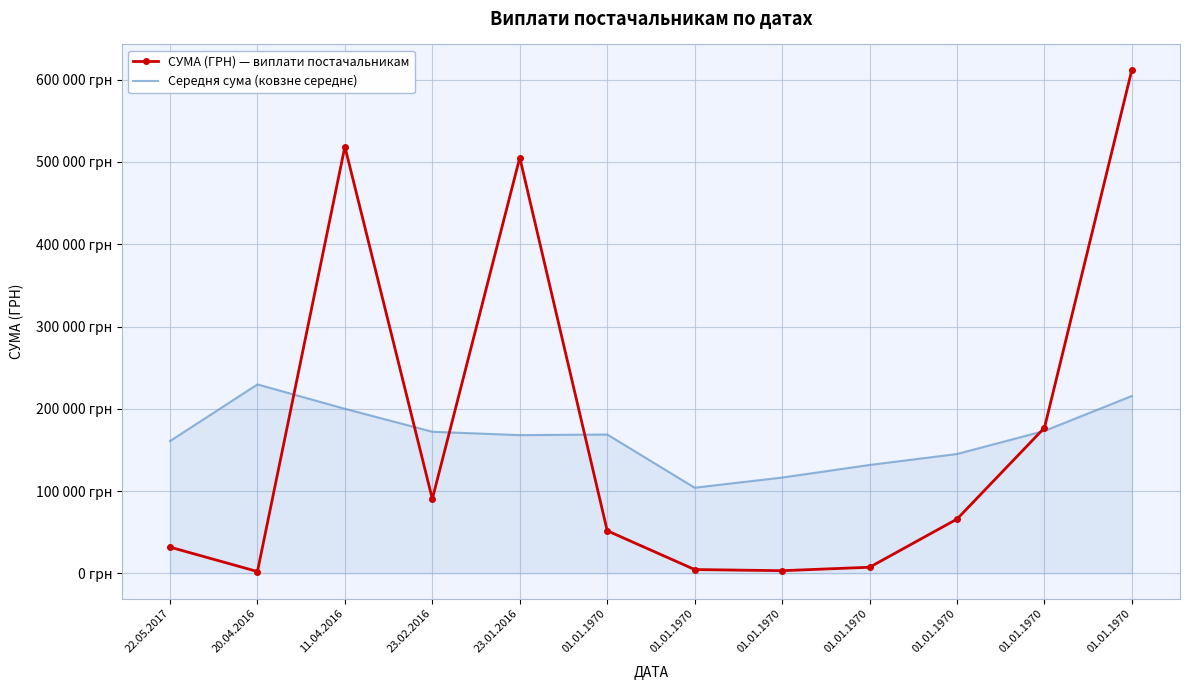

Is this an area chart (filled region under the line)?

No